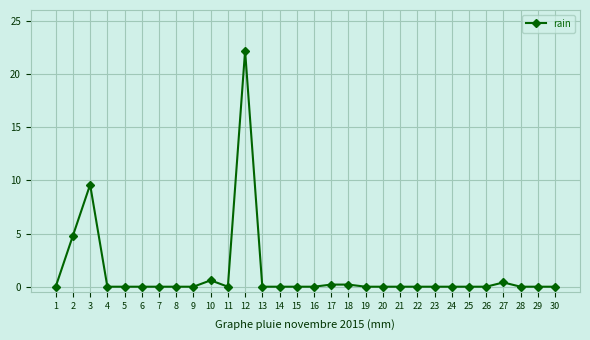

At which label is the value closest to 11?

3